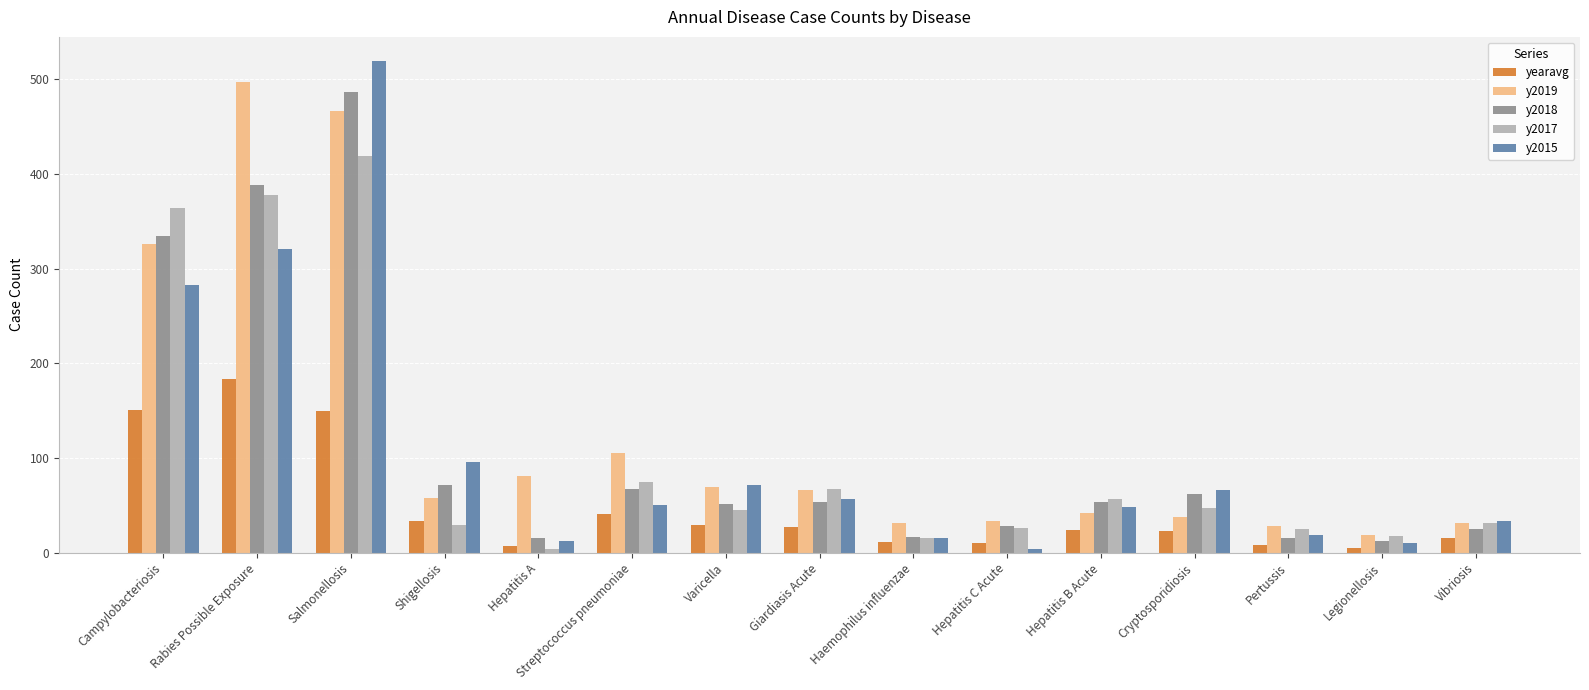

How many distinct data groups are displayed?

5